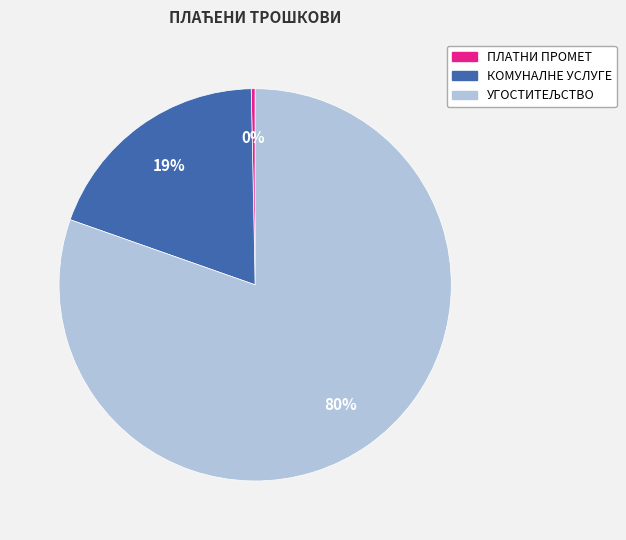

Is there a majority slice in this chart?

Yes